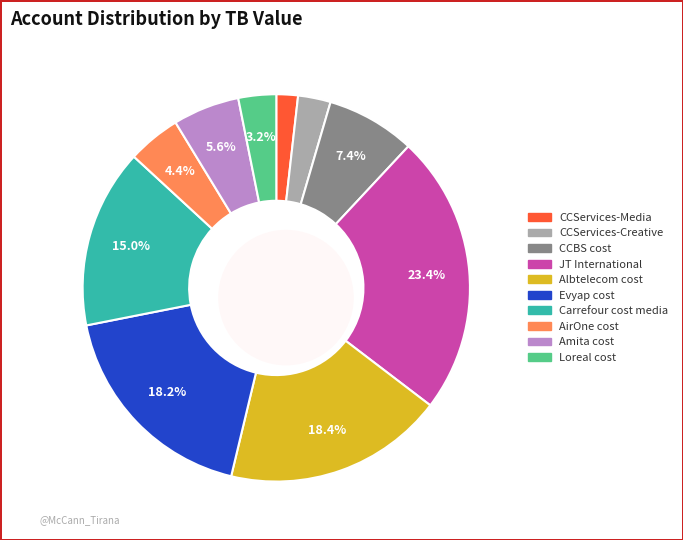

To the nearest percent, what is the difference between the Carrefour cost media and Amita cost slice percentages?

9%